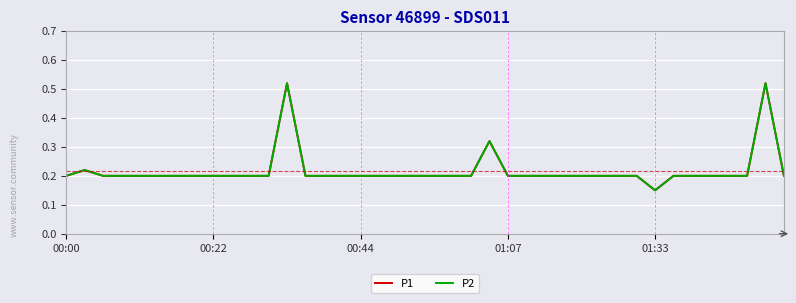

What is the value of the P2 point at the 9th from the left?

0.2